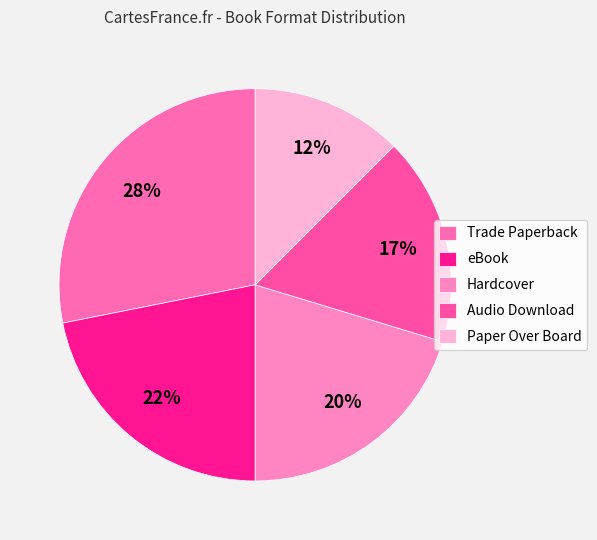

Rank the categories by value from lowest to highest.

Paper Over Board, Audio Download, Hardcover, eBook, Trade Paperback